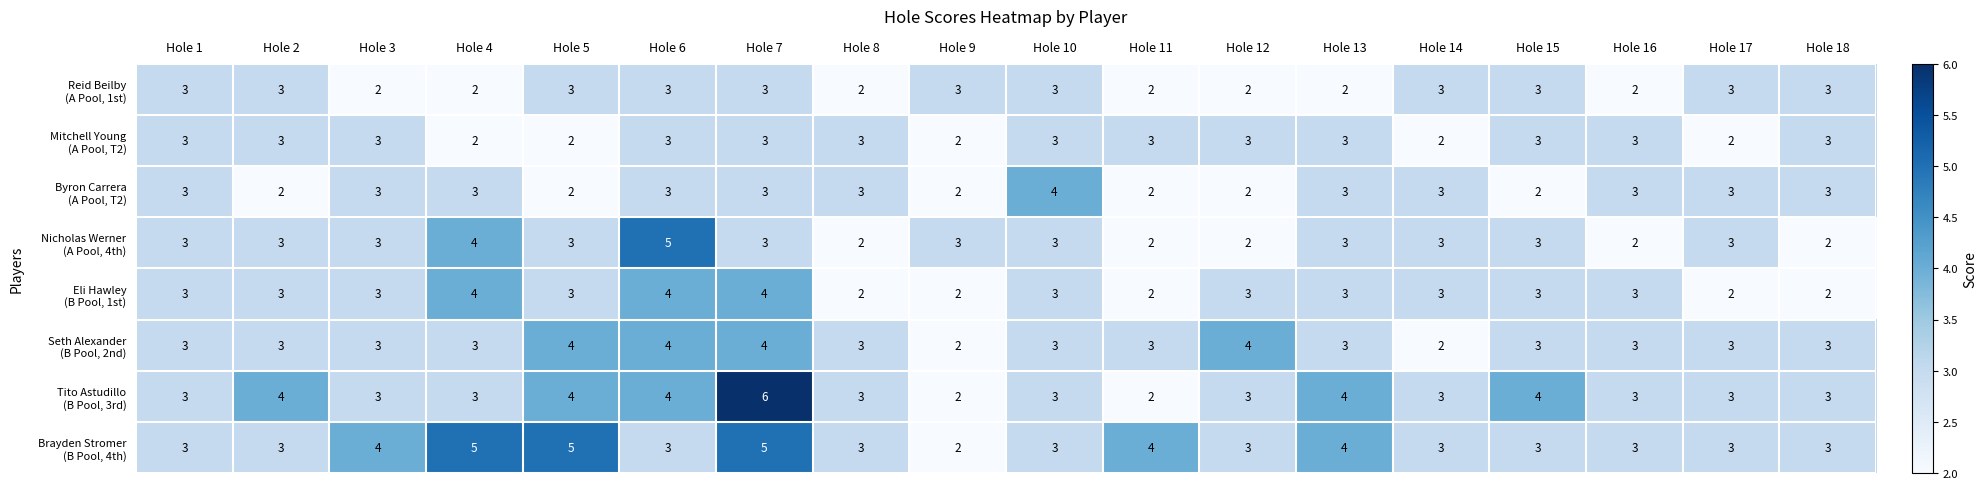

At which category is the sum across all series the highest?

Hole 7